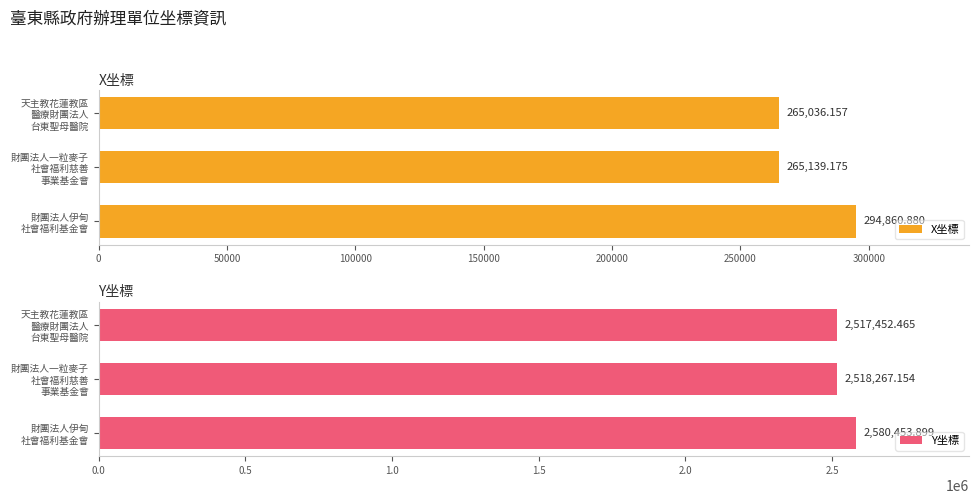

What is the sum of all X坐標 values?

825036.2